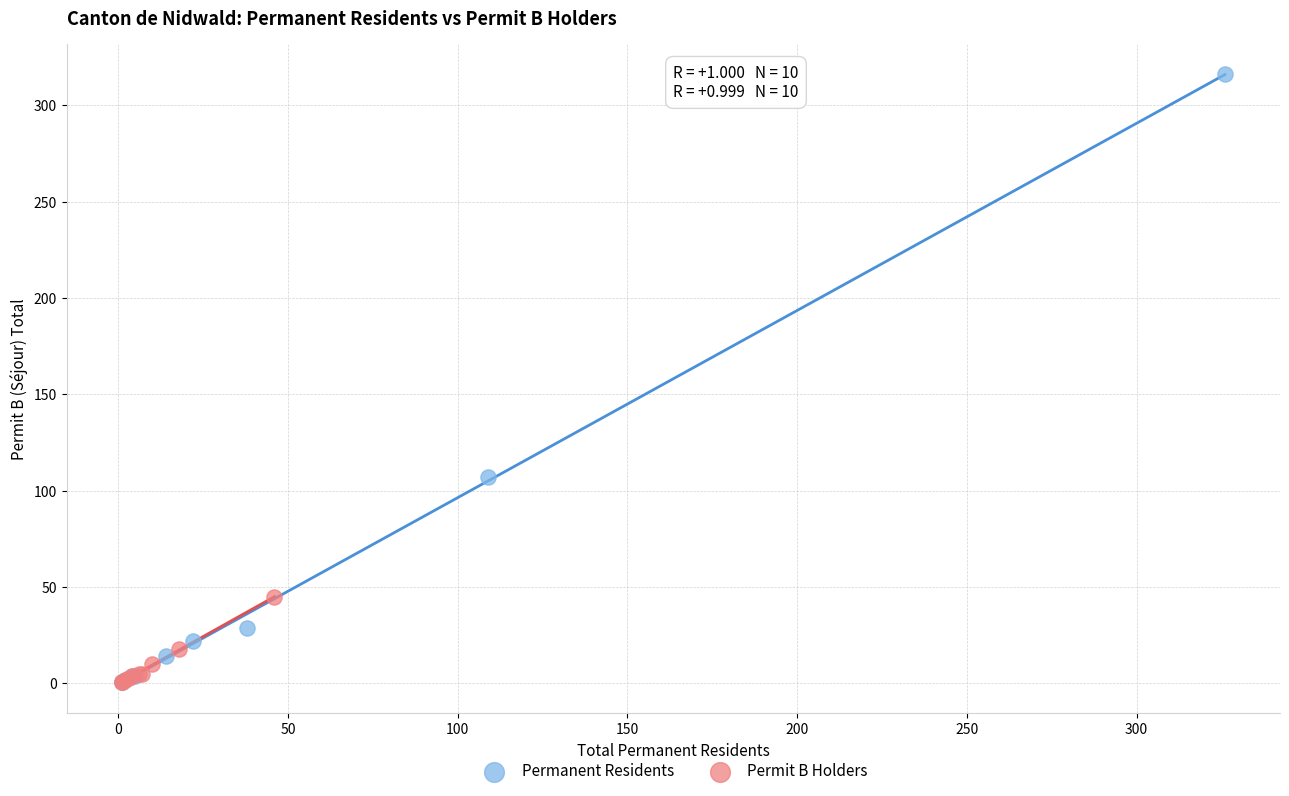

Which series contains the highest Y value?

Permanent Residents